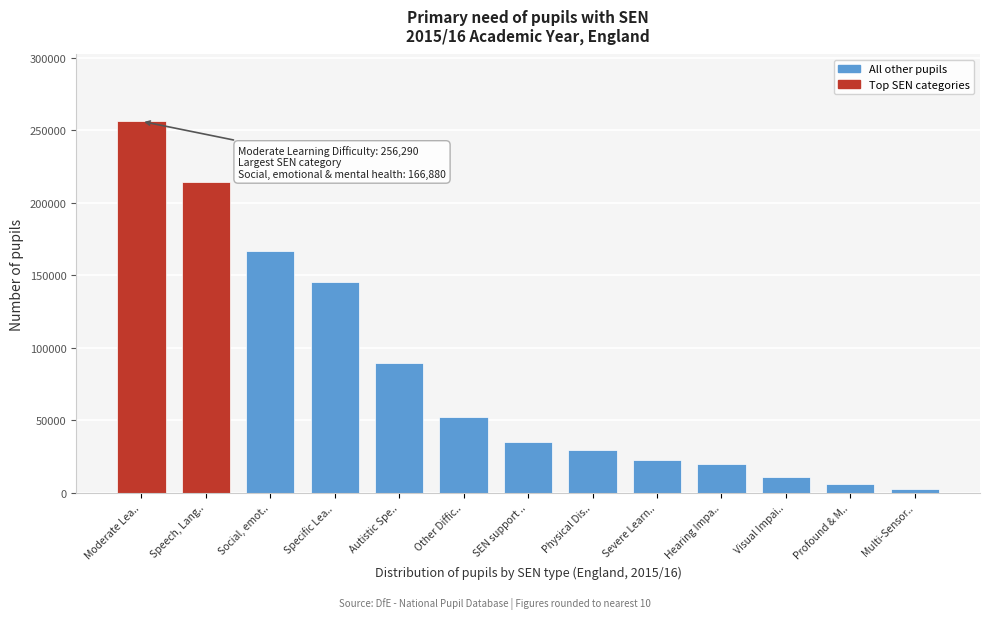

Reading left to right, list all the values displayed in this chart.

Moderate Lea..=256290	Speech, Lang..=214140	Social, emot..=166880	Specific Lea..=145630	Autistic Spe..=89270	Other Diffic..=52370	SEN support ..=35070	Physical Dis..=29040	Severe Learn..=22790	Hearing Impa..=19620	Visual Impai..=10890	Profound & M..=6160	Multi-Sensor..=2120